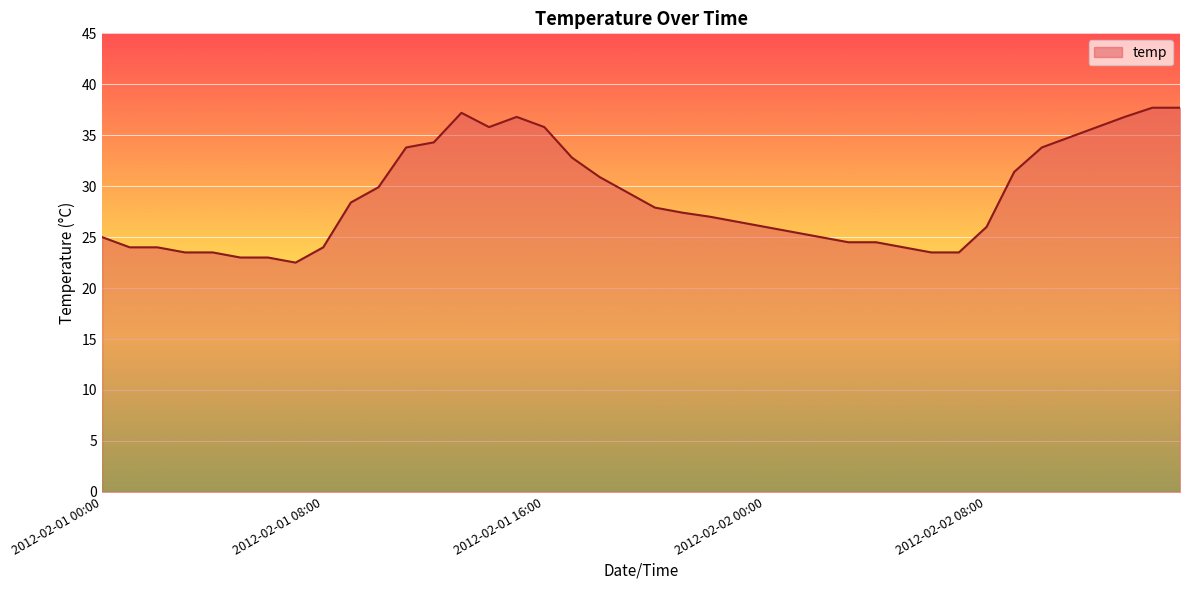

Does the chart display data point markers on the line(s)?

No